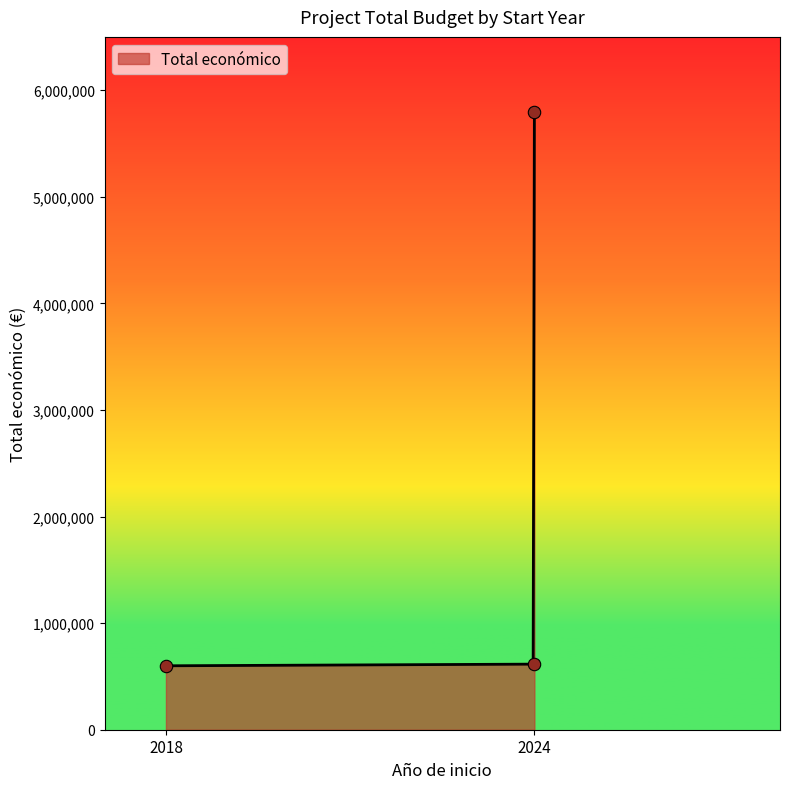

Approximately how many times larger is the value at 2018 compared to 2024?

1.0